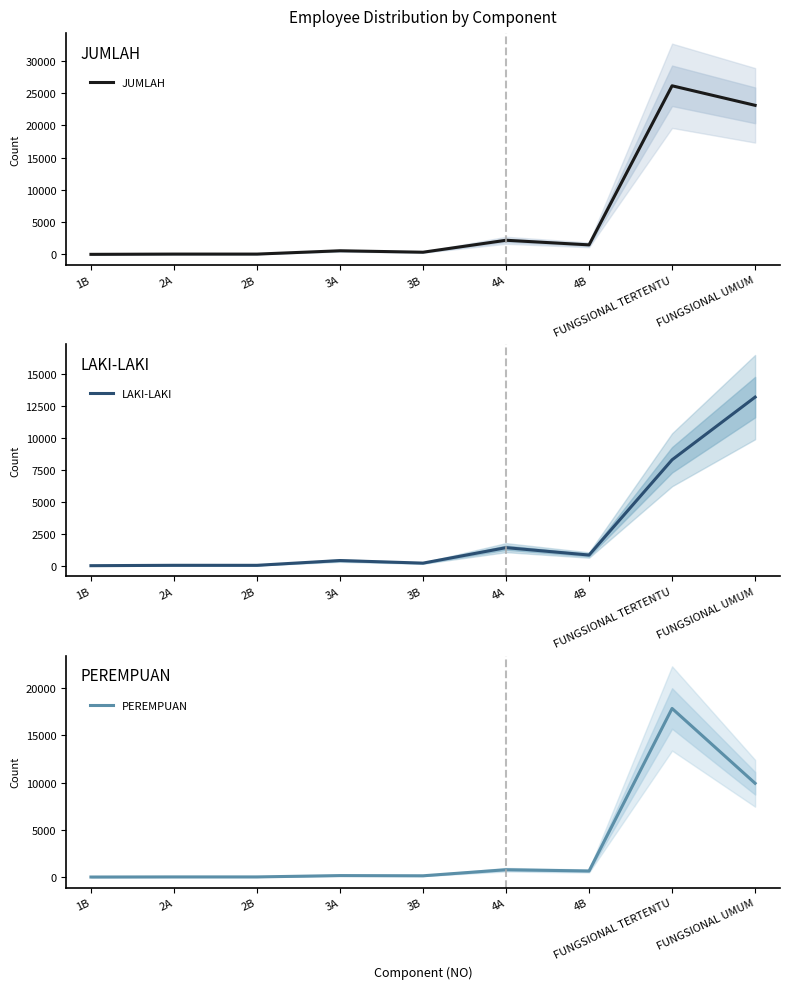

At which category does the chart reach its peak across all series?

FUNGSIONAL TERTENTU